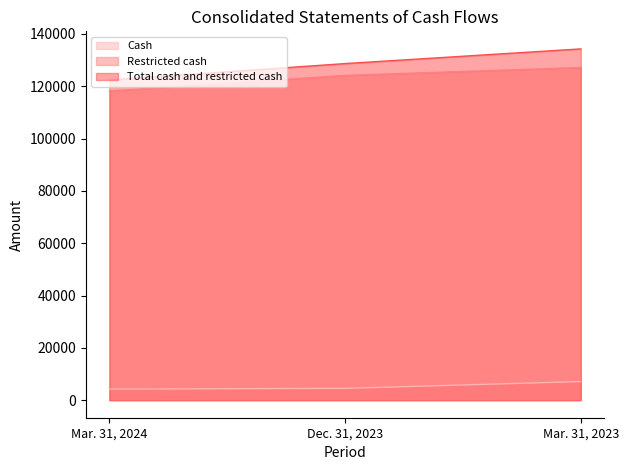

Reading left to right, list all the values displayed in this chart.

Cash: Mar. 31, 2024=4215	Dec. 31, 2023=4509	Mar. 31, 2023=7108
Restricted cash: Mar. 31, 2024=118194	Dec. 31, 2023=124164	Mar. 31, 2023=127178
Total cash and restricted cash: Mar. 31, 2024=122409	Dec. 31, 2023=128673	Mar. 31, 2023=134286